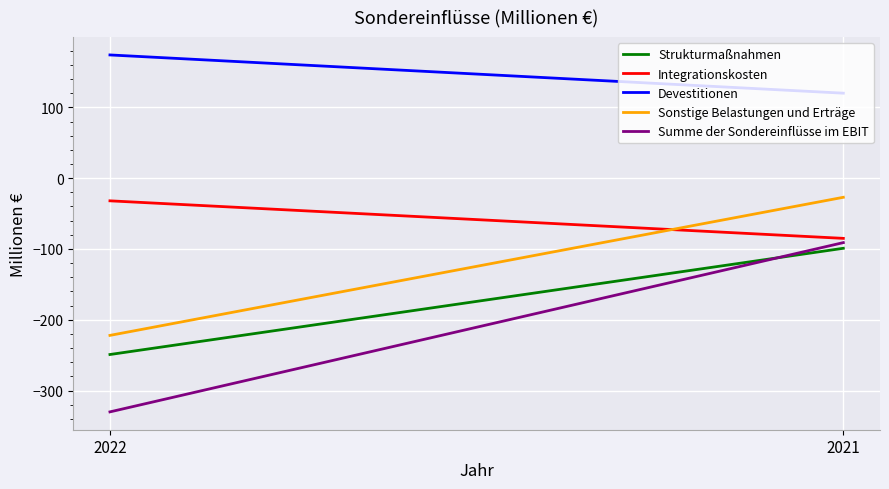

How many lines are shown in the chart?

5